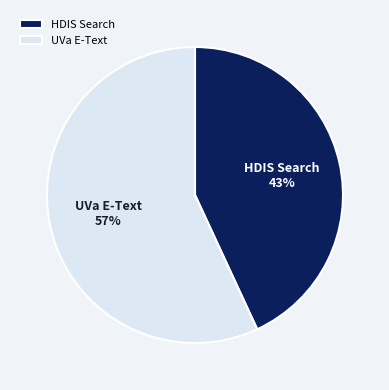

Combined, do UVa E-Text and HDIS Search account for over 50%?

Yes